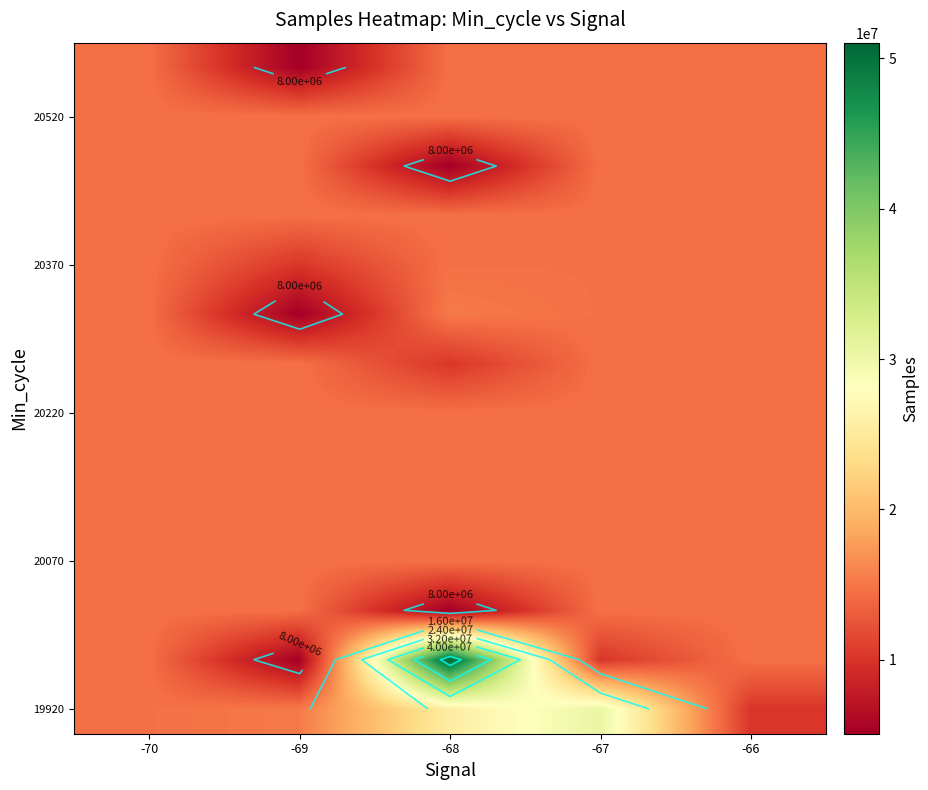

What is the greatest value displayed?

51021494.0